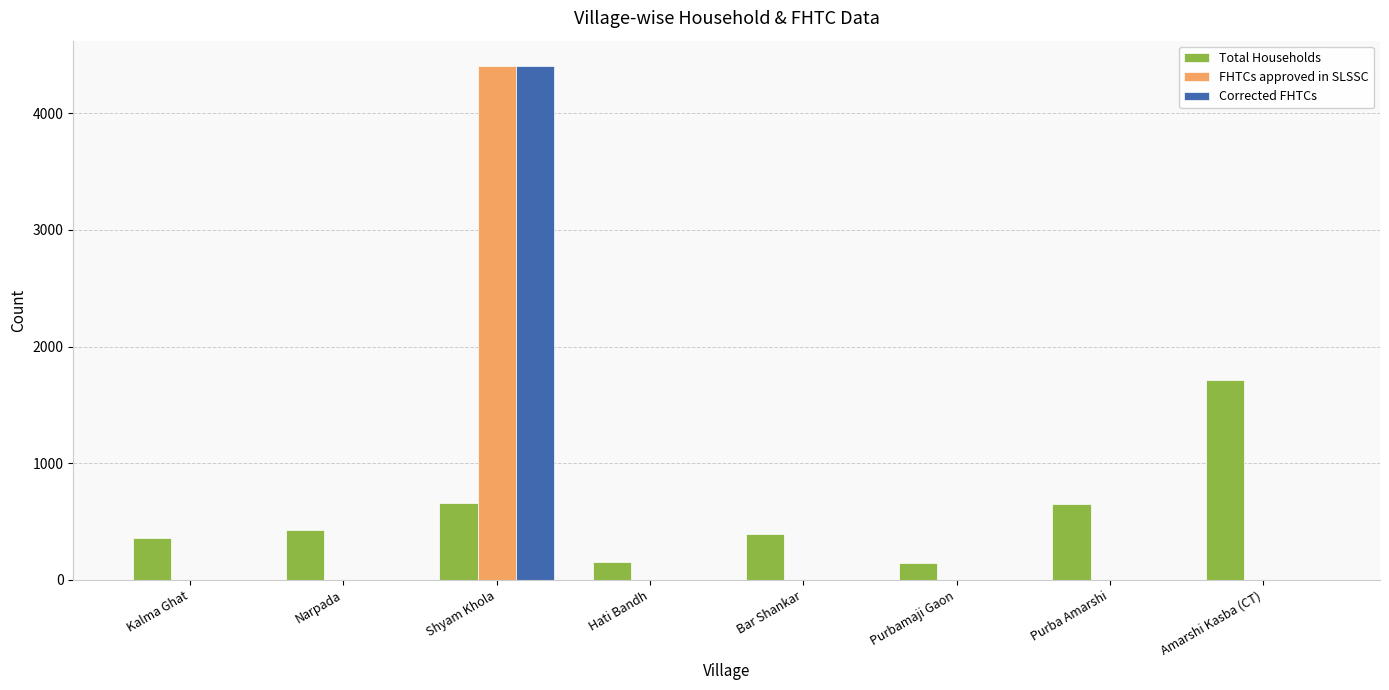

Does the chart contain stacked bars?

No